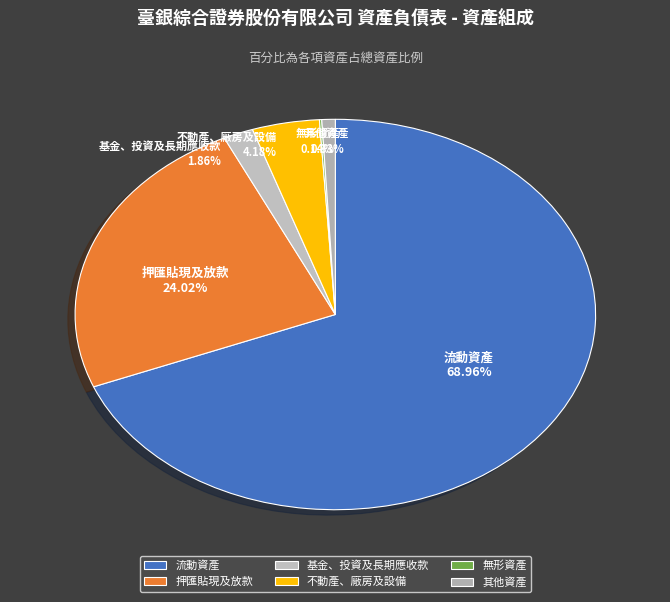

To the nearest percent, what is the difference between the 押匯貼現及放款 and 其他資產 slice percentages?

23%